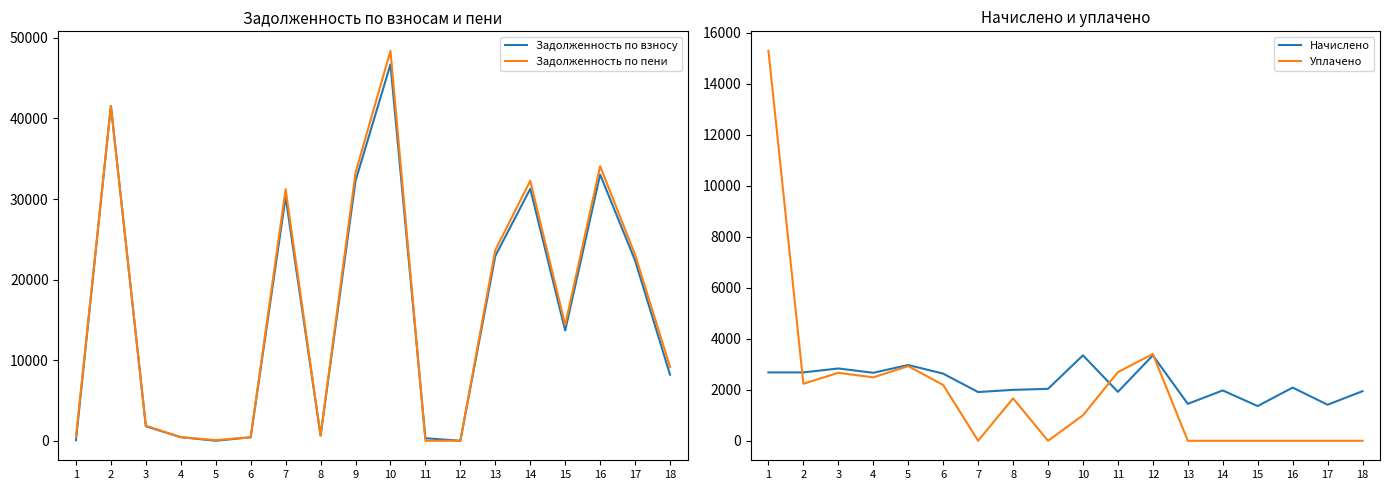

Rank the series at 15 from highest to lowest value.

Задолженность по пени, Задолженность по взносу, Начислено, Уплачено